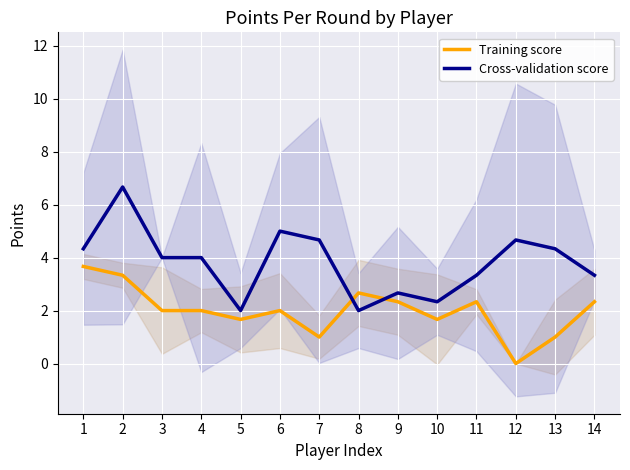

List the series in order of their overall mean, highest first.

Cross-validation score, Training score